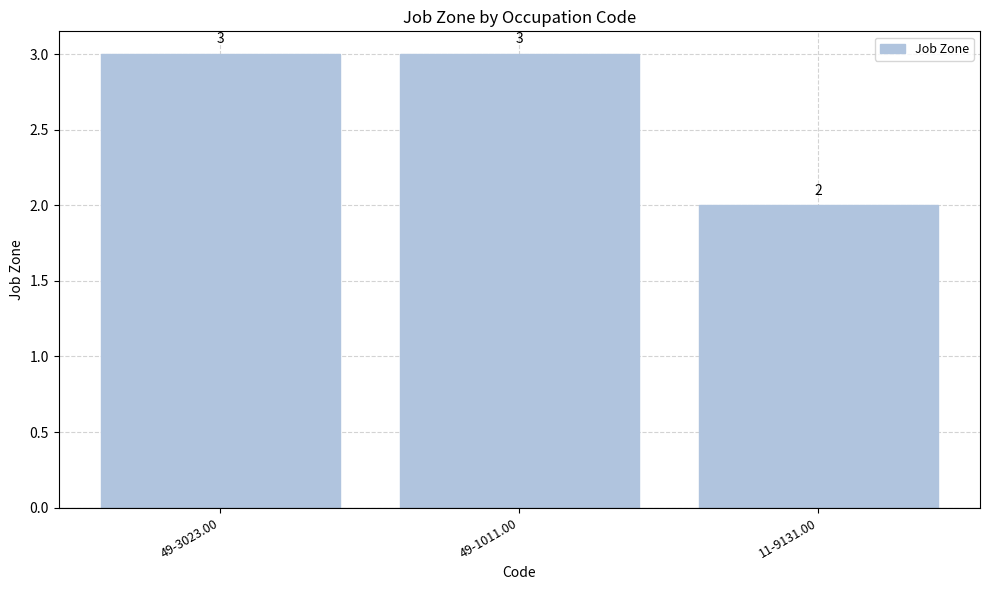

How many series are shown in this chart?

1